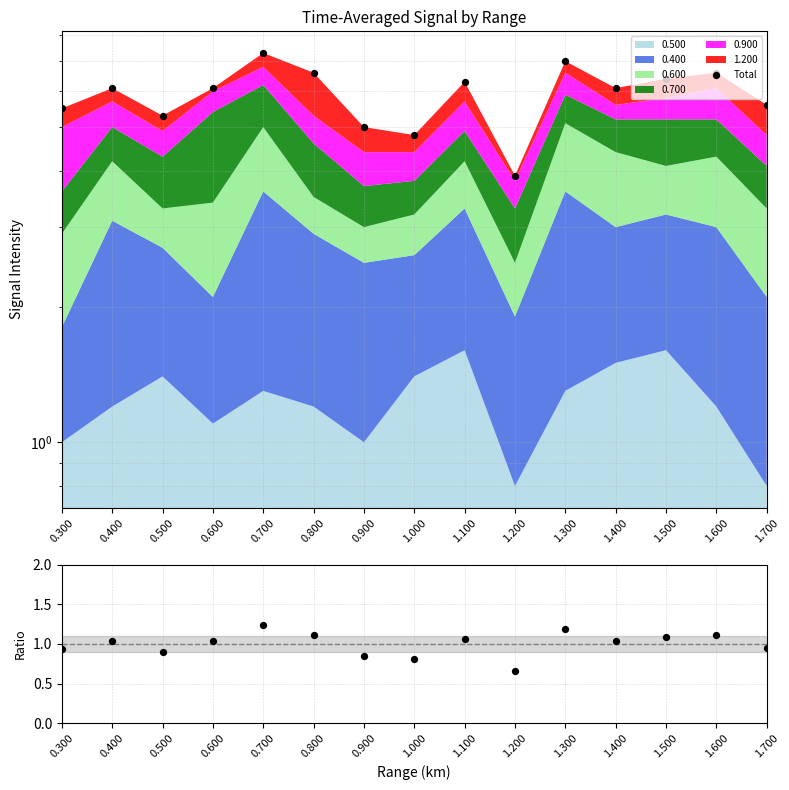

Is the value of Total at 0.300 greater than the value of Ratio at 0.500?

Yes